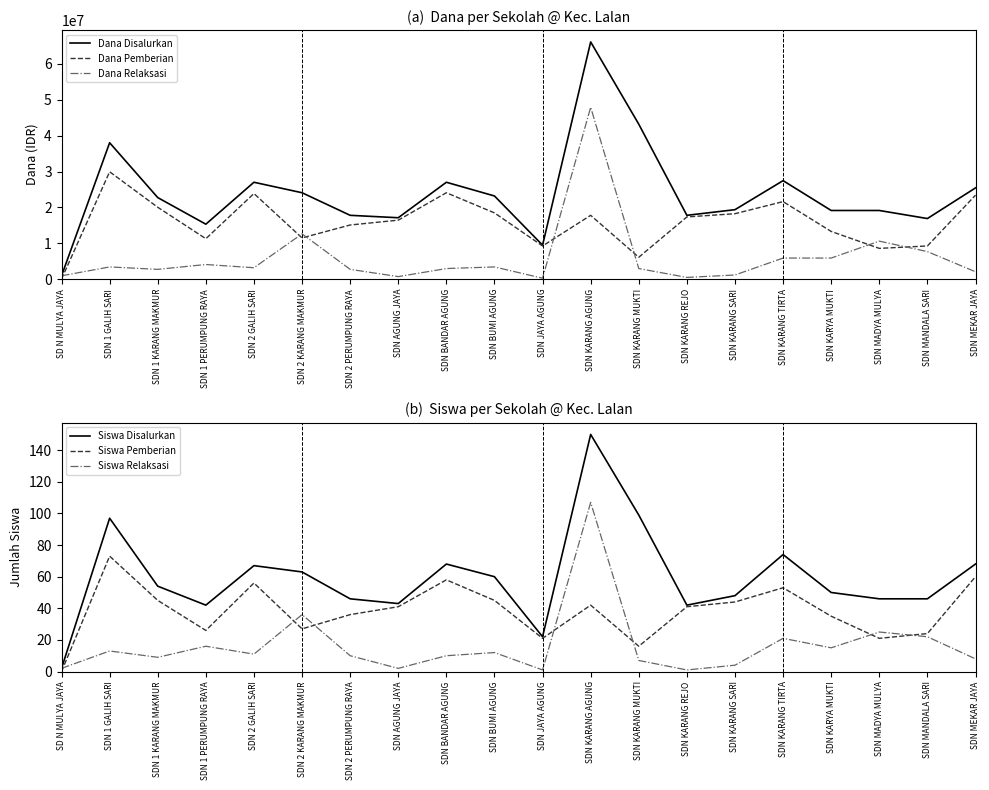

True or false: Dana Relaksasi and Siswa Pemberian intersect in this chart.

False